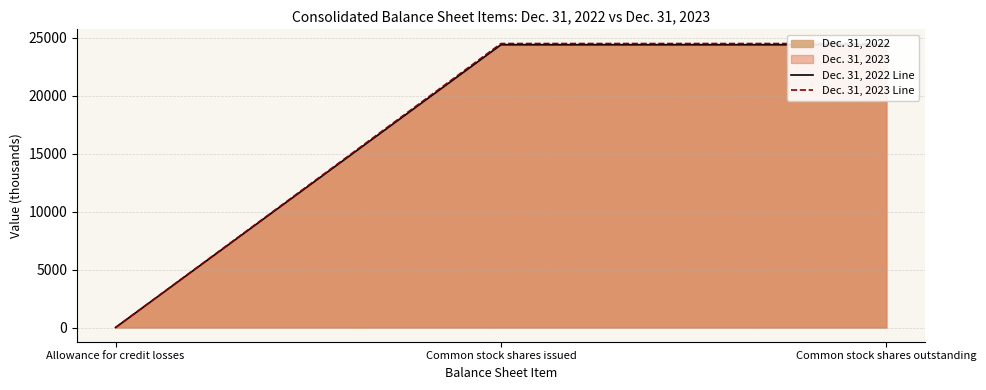

At Allowance for credit losses, list the series in order from smallest to largest.

Dec. 31, 2022 Line, Dec. 31, 2023 Line